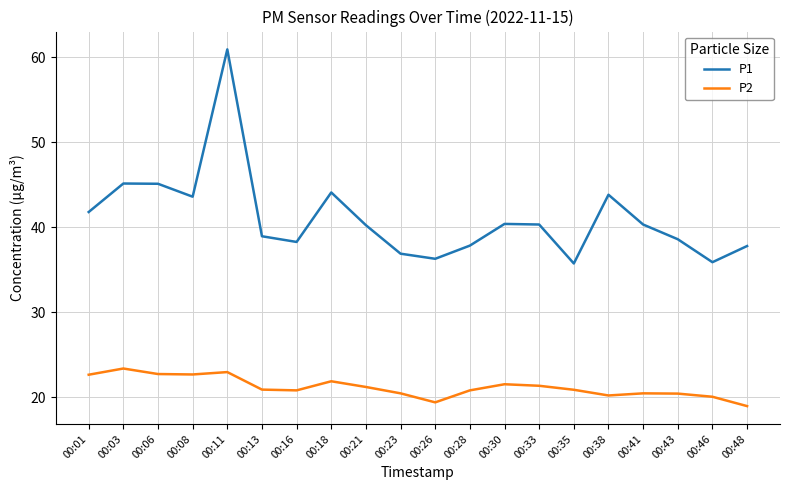

At which label does P2 first exceed 20?

00:01